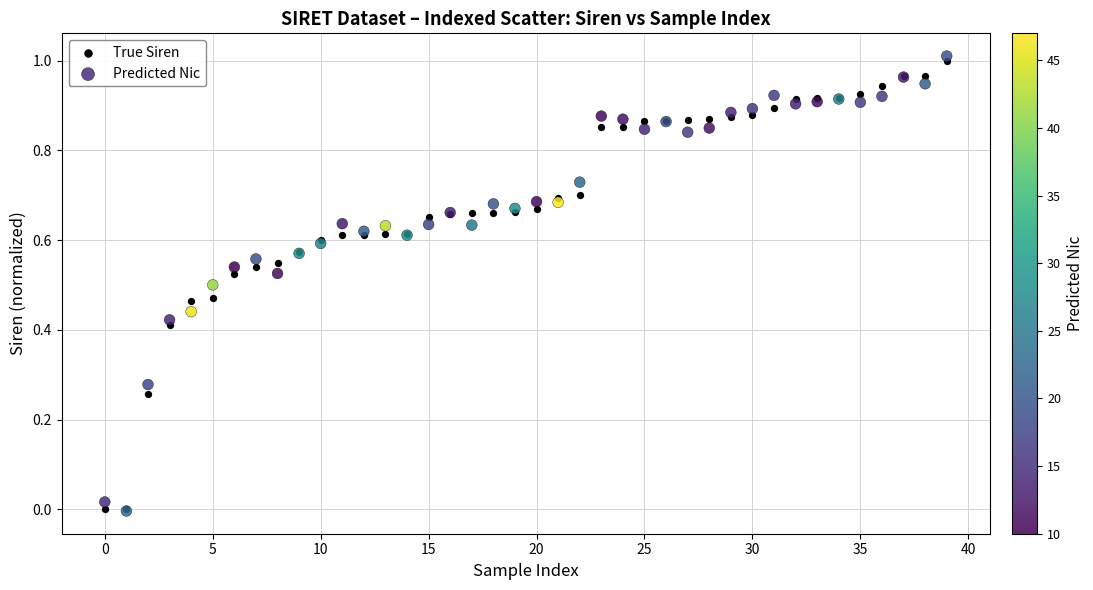

What are all the series names shown in the legend?

True Siren, Predicted Nic